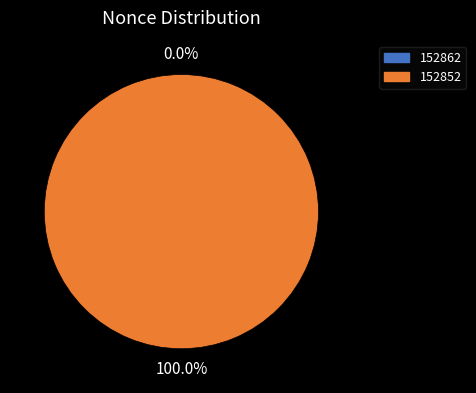

Is it true that 152862 is 11% of the pie?

False